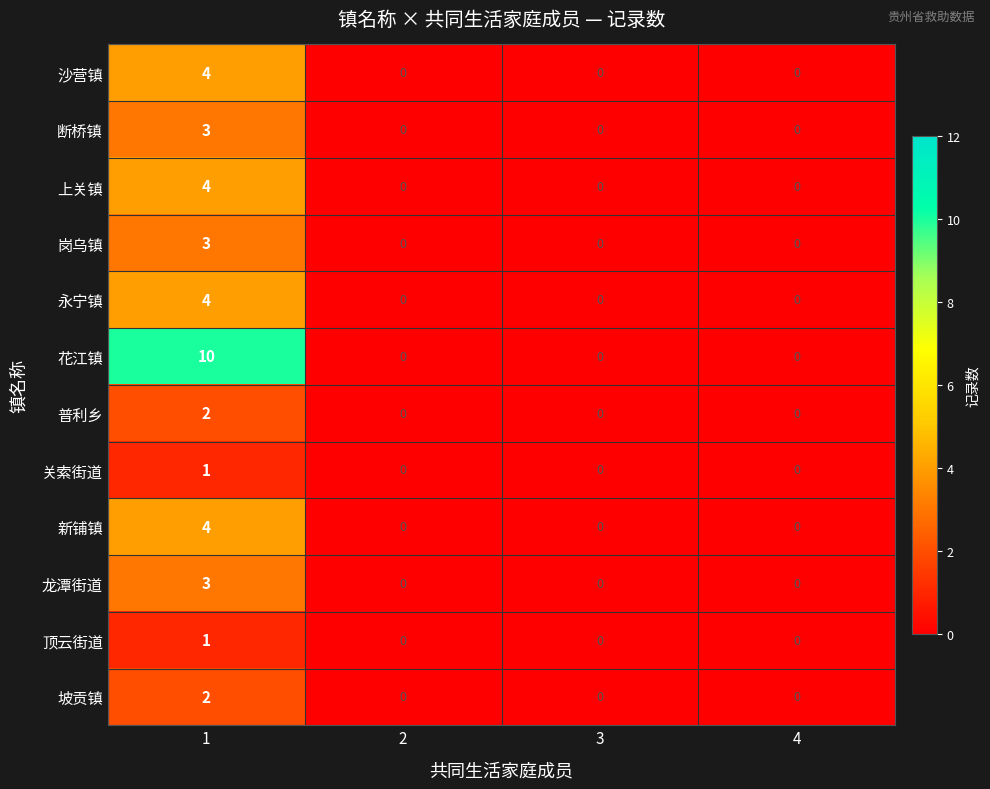

Which series has the widest spread of values?

花江镇